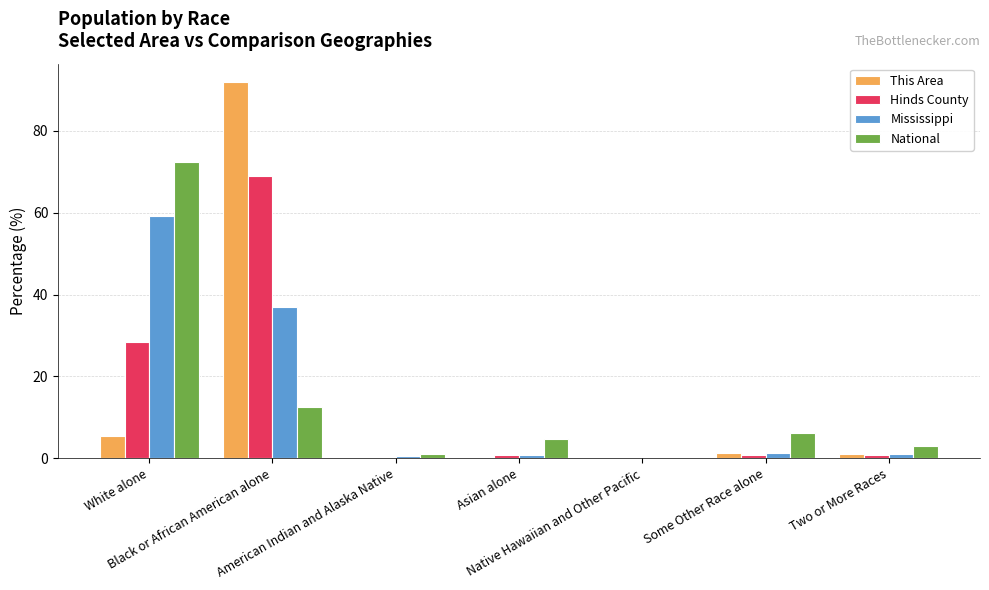

How many groups of bars are there?

7